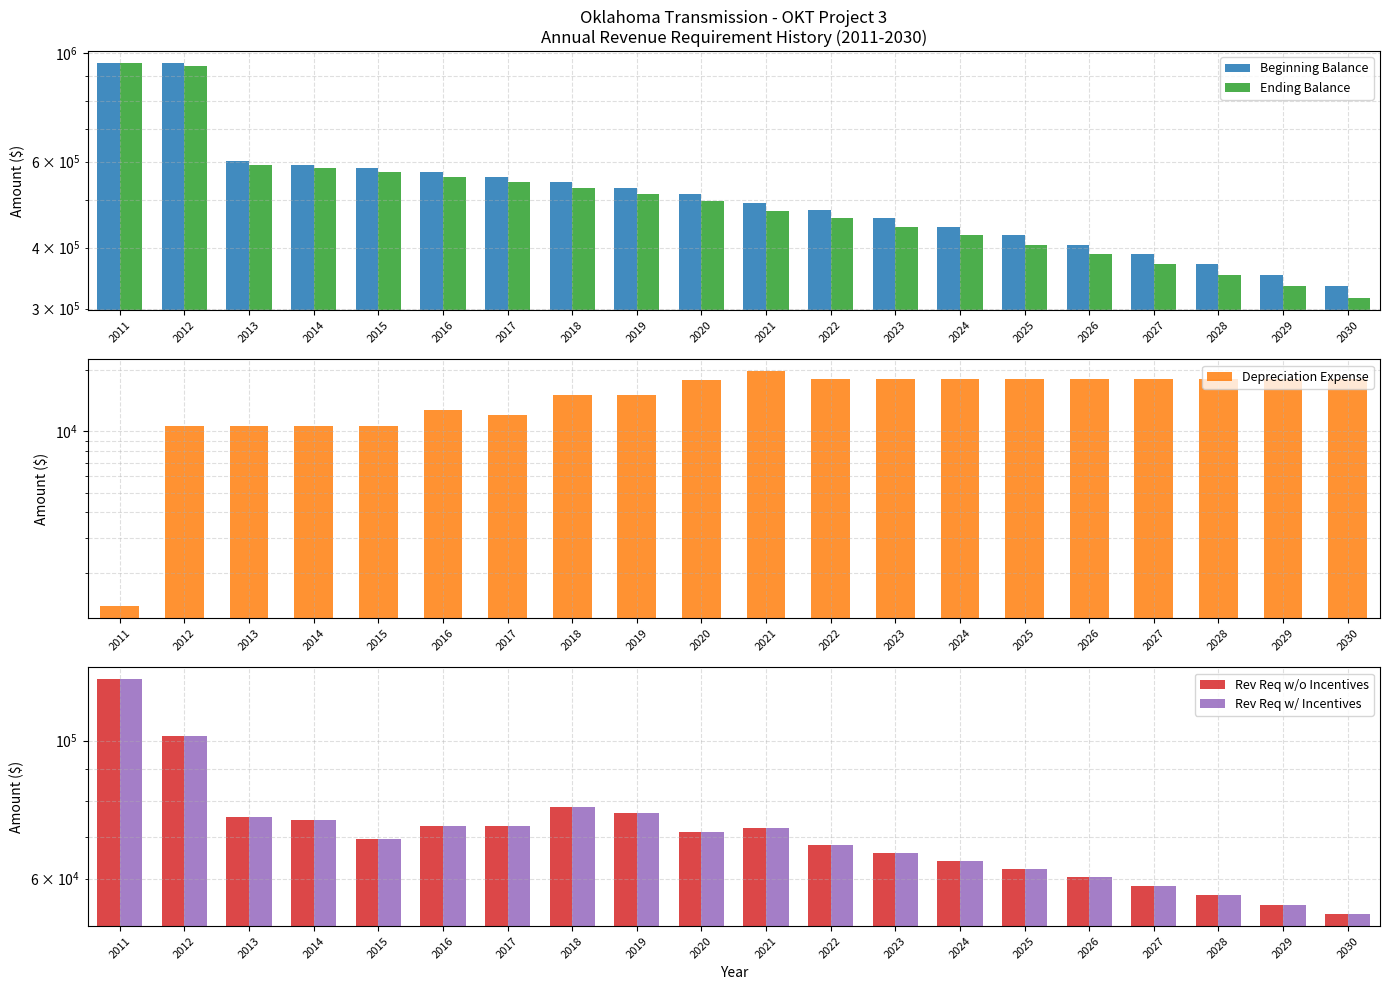

What is the value of the Rev Req w/ Incentives bar at the 8th from the left?

78338.1